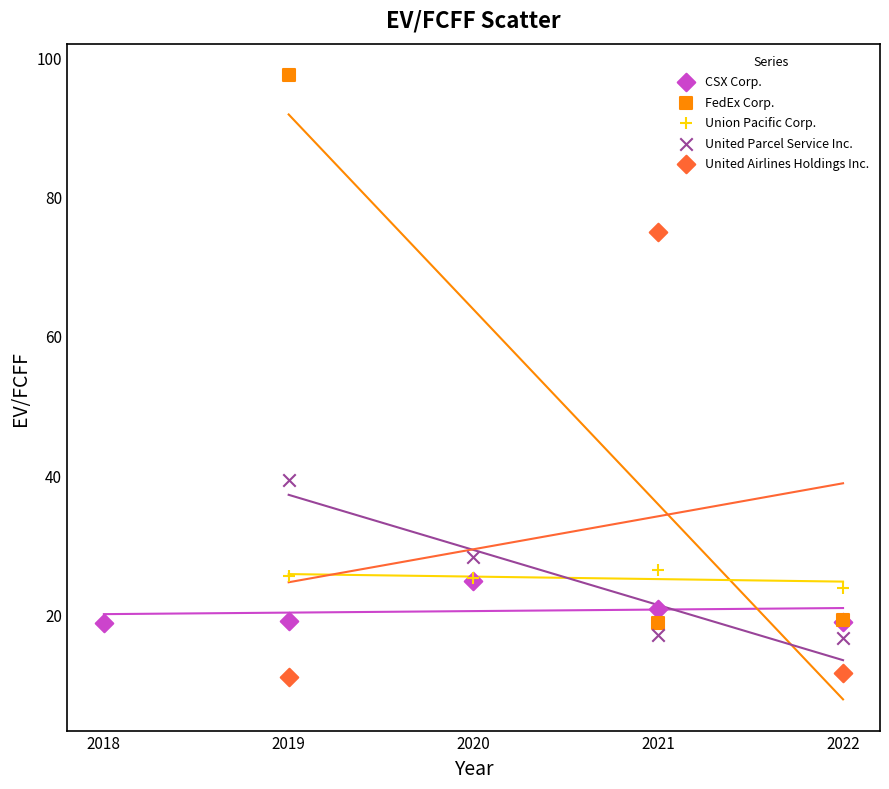

Which series contains the lowest Y value?

United Airlines Holdings Inc.